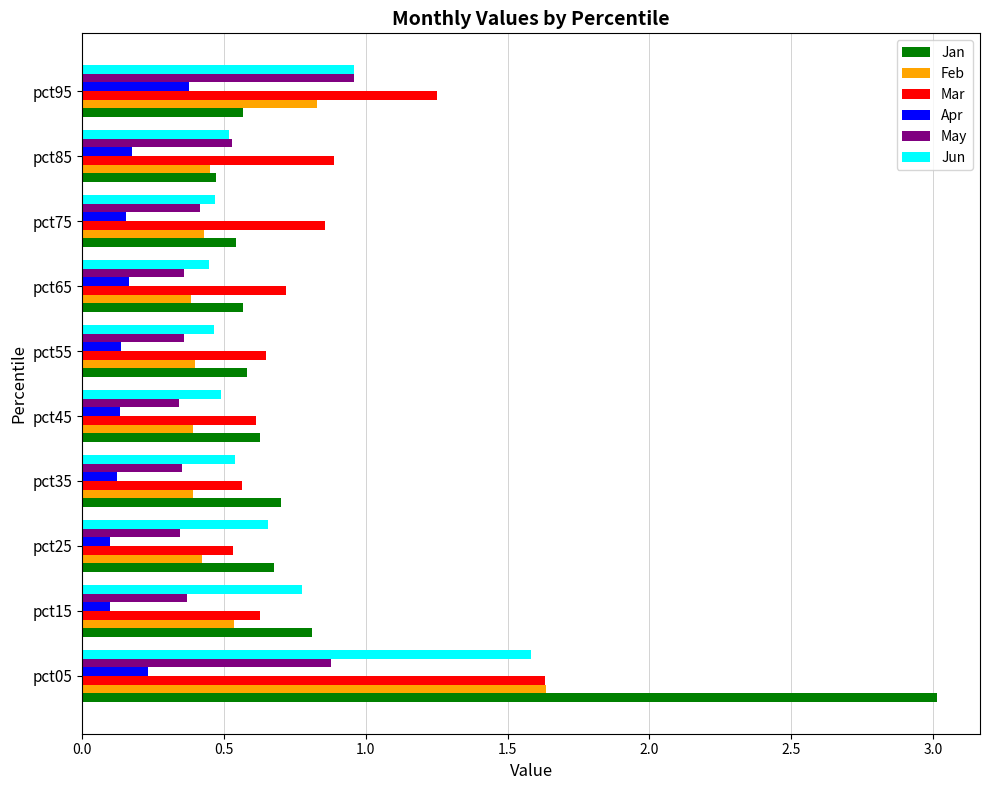

At how many categories does at least one series exceed 2?

1